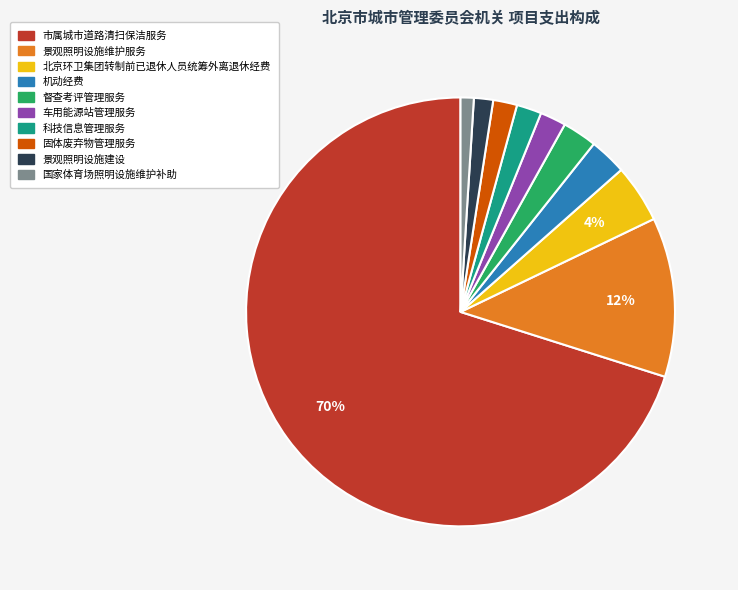

To the nearest percent, what is the difference between the 固体废弃物管理服务 and 督查考评管理服务 slice percentages?

1%